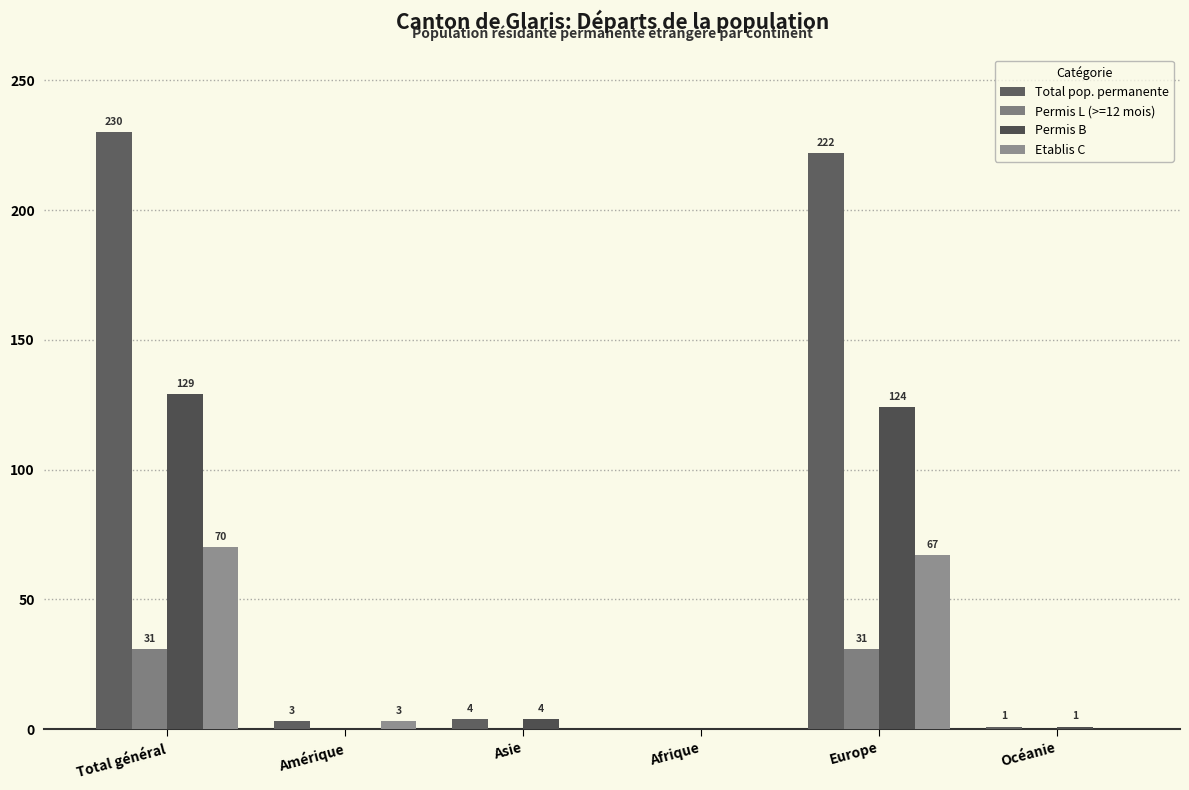

What is the average value of the Etablis C series?

23